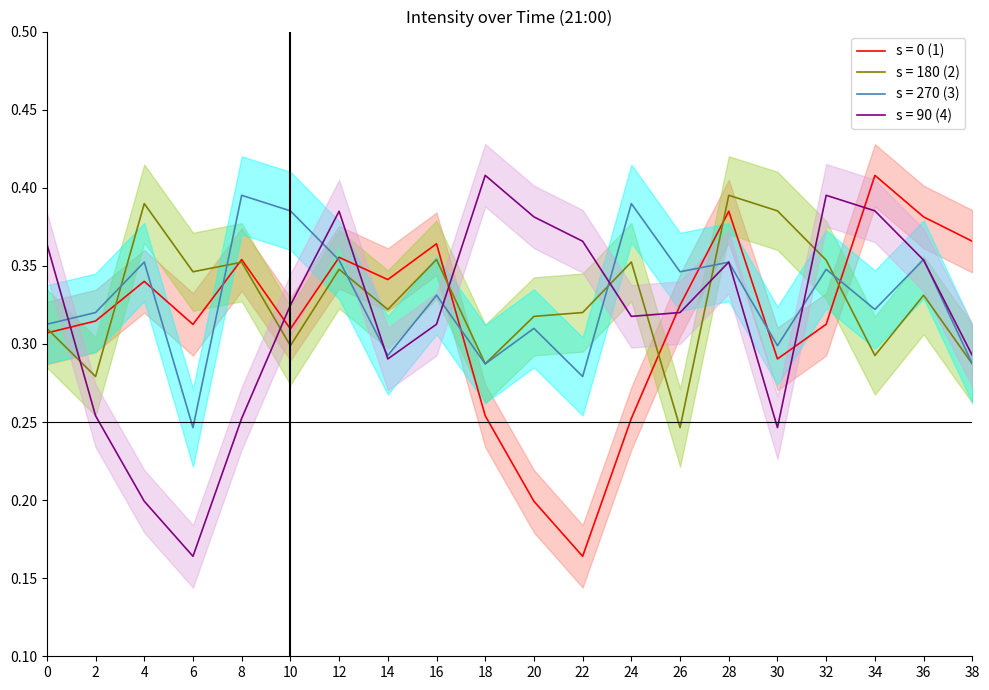

Does the chart have visible grid lines?

No